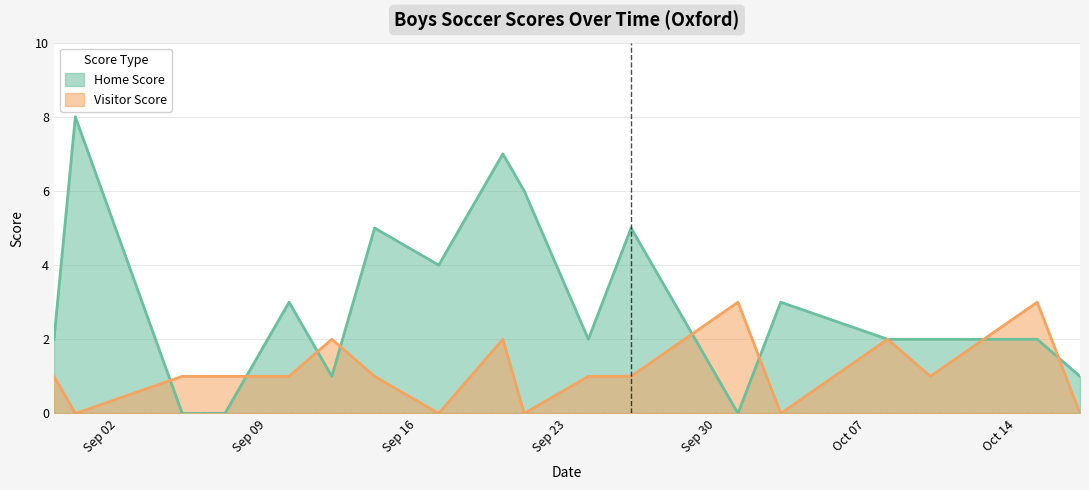

How many values in the Home Score series are below 2?

5